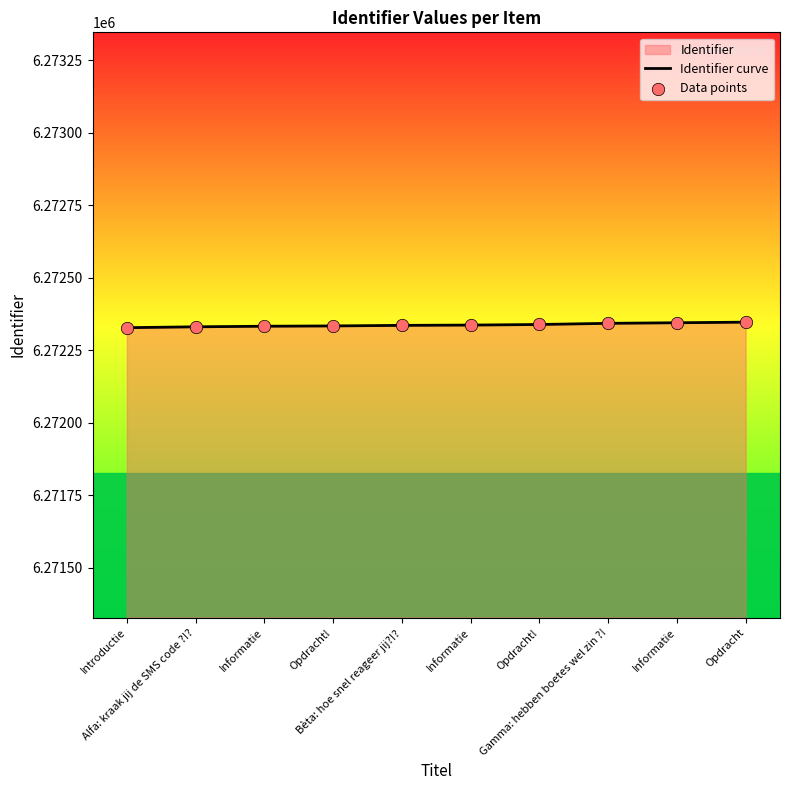

Which series has the widest spread of Y values?

Identifier curve